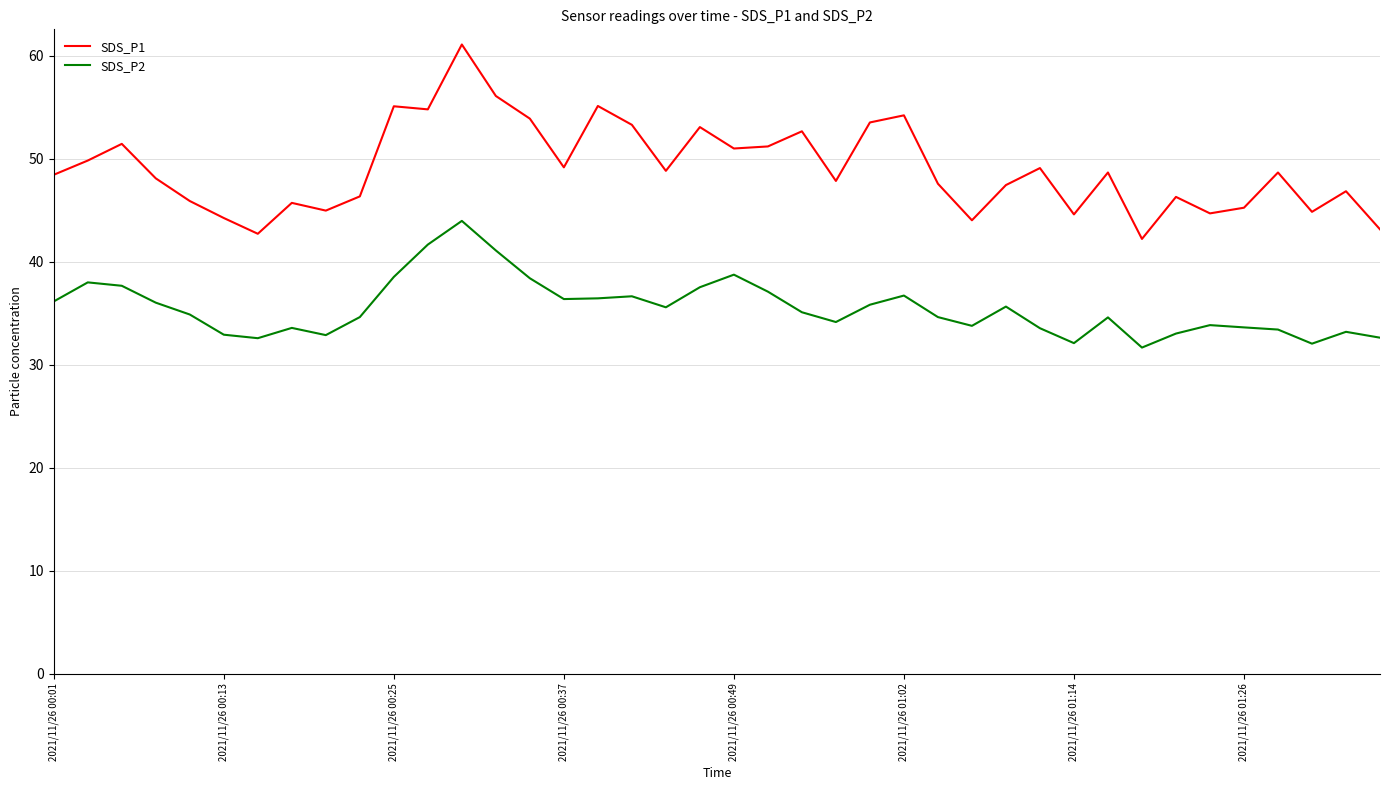

List the series in order of their peak value, highest first.

SDS_P1, SDS_P2